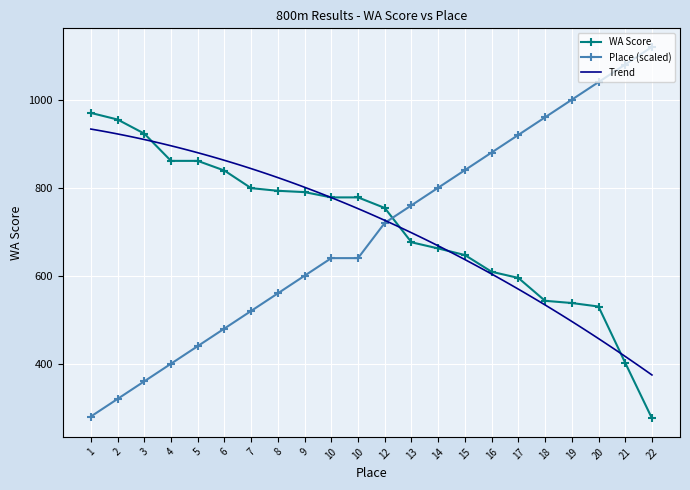

Which category has the highest value in the WA Score series?

1